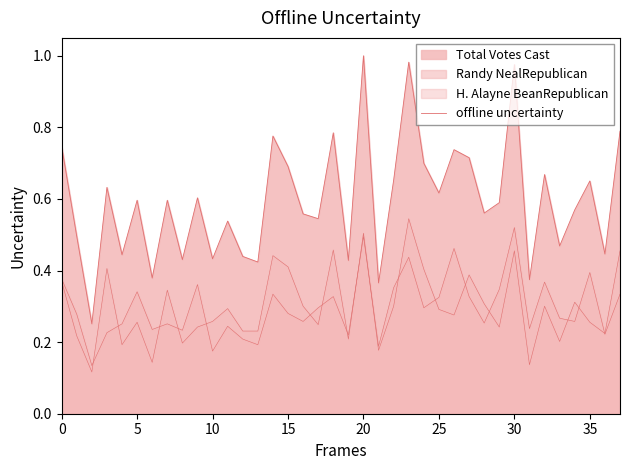

Between 12 and 40, which is larger?

12